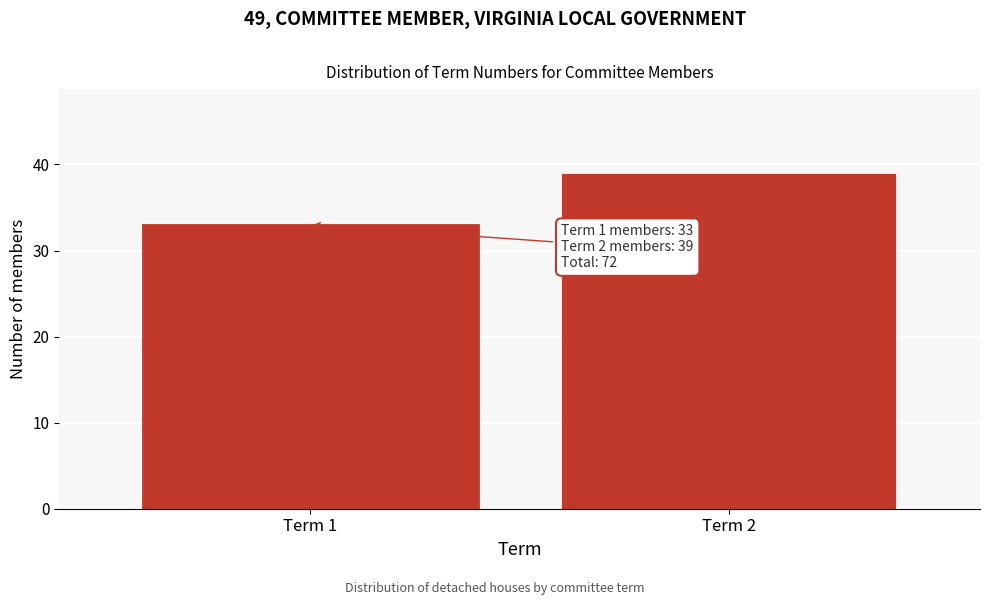

Reading left to right, extract all data points from this chart.

Term 1=33	Term 2=39